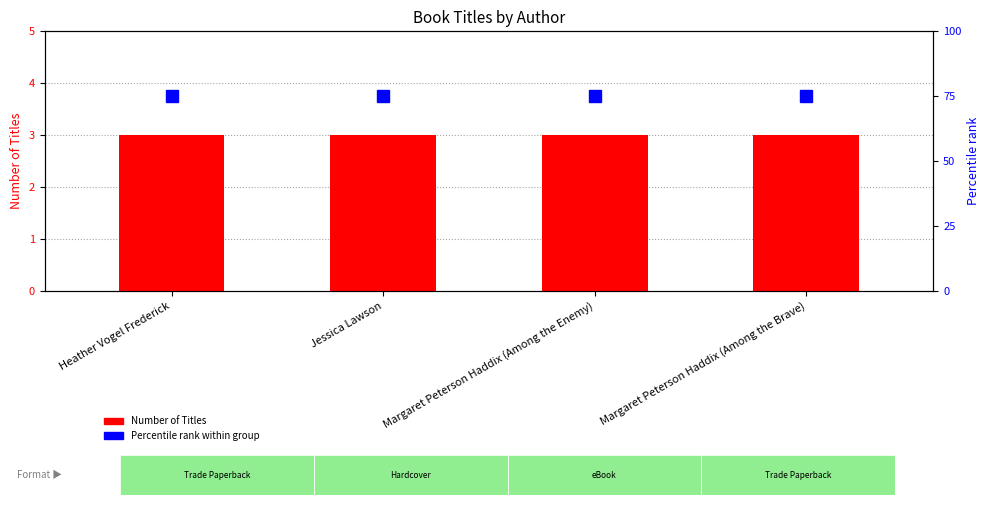

True or false: Number of Titles has a value of 3 at Jessica Lawson.

True